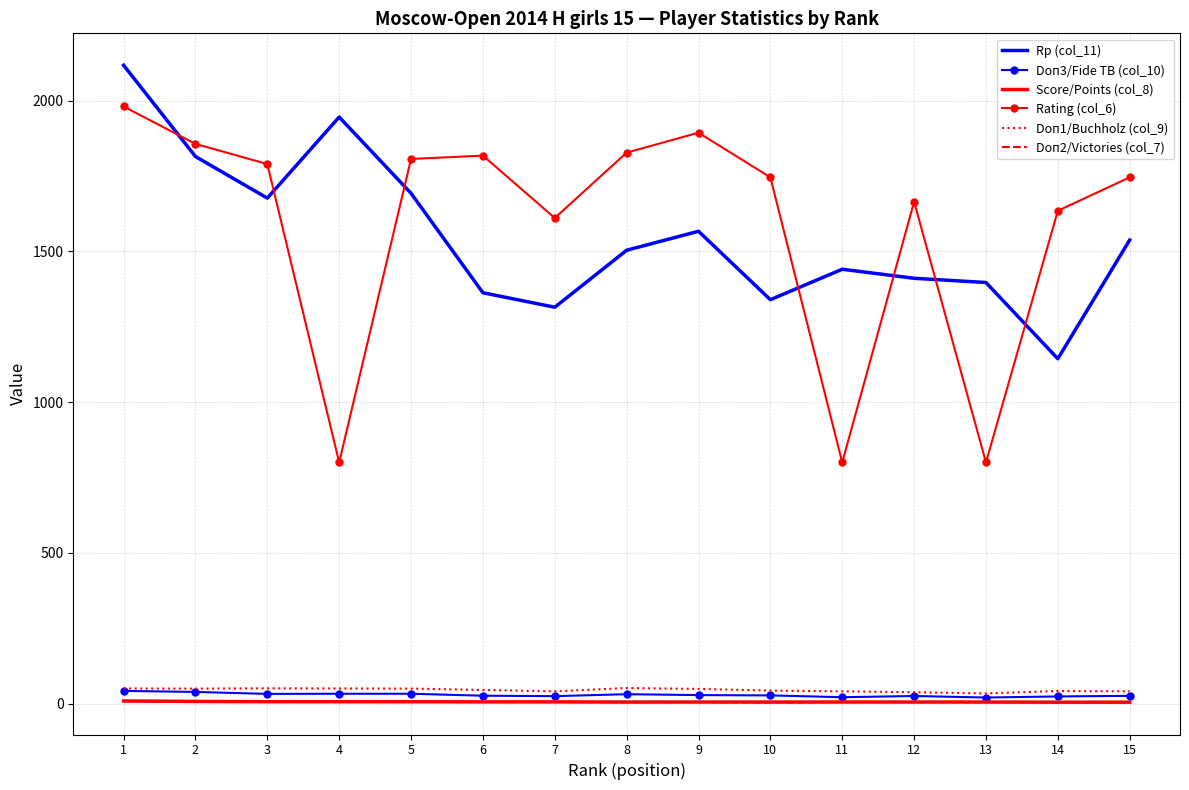

What is the sum of all Doп3/Fide TB (col_10) values?

429.0